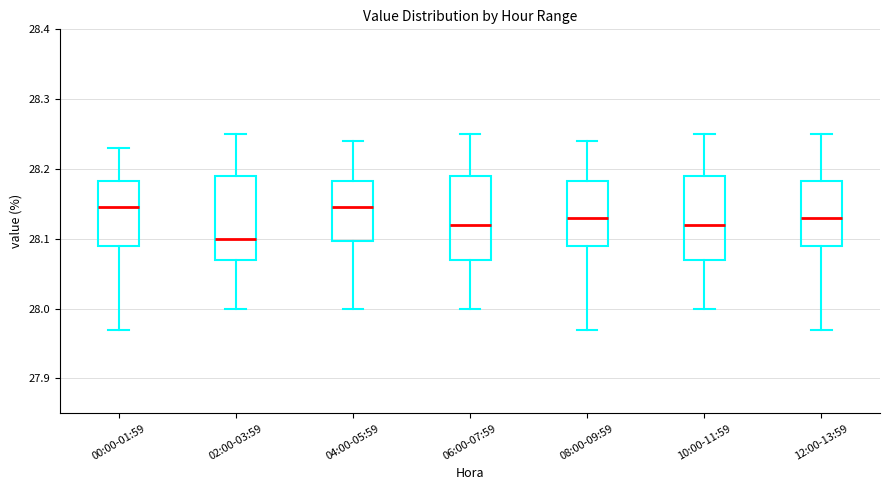

Where does the median line of the box for 02:00-03:59 sit on the y-axis? The values are not printed on the chart, so give them approximately, as read against the axis.

28.10